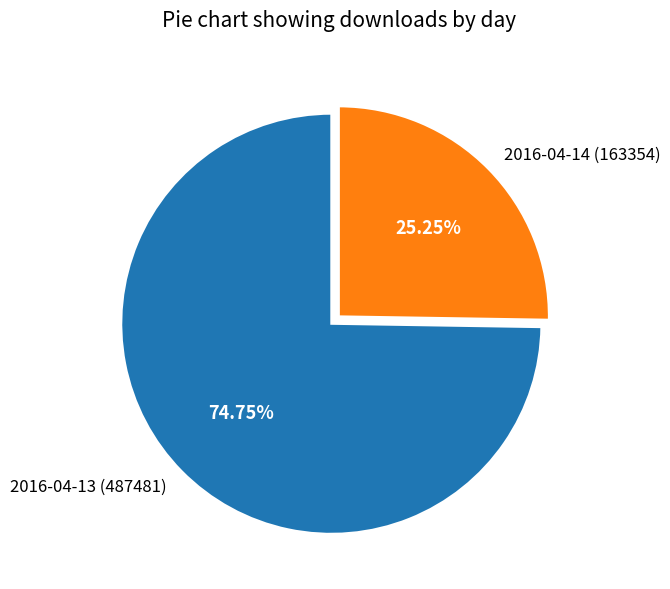

Does 2016-04-13 represent more than half of the total?

Yes